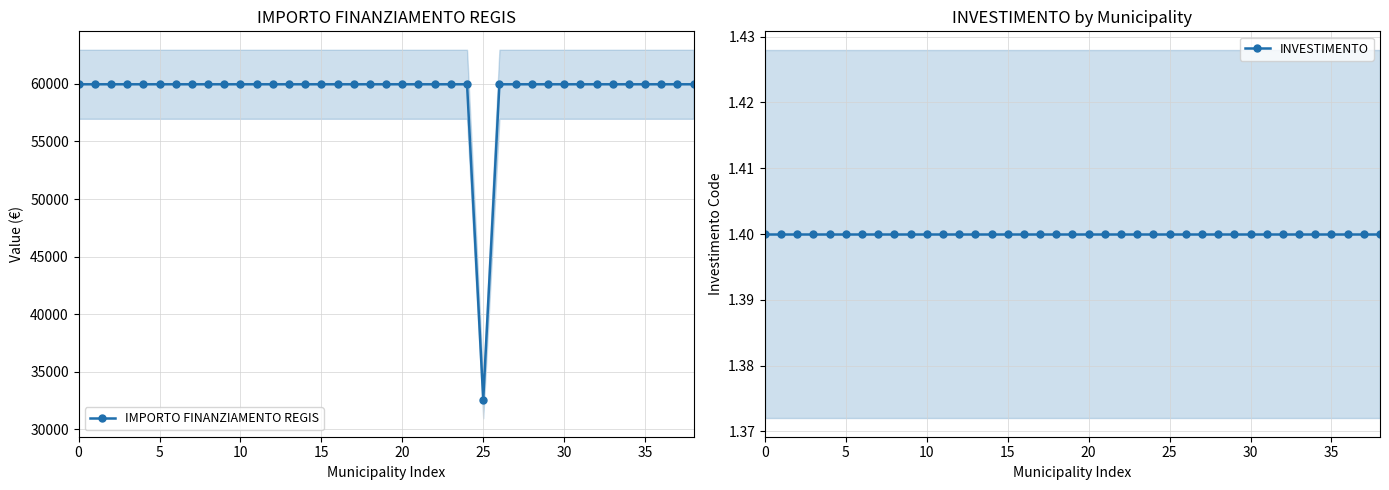

Which series has the widest spread of values?

IMPORTO FINANZIAMENTO REGIS